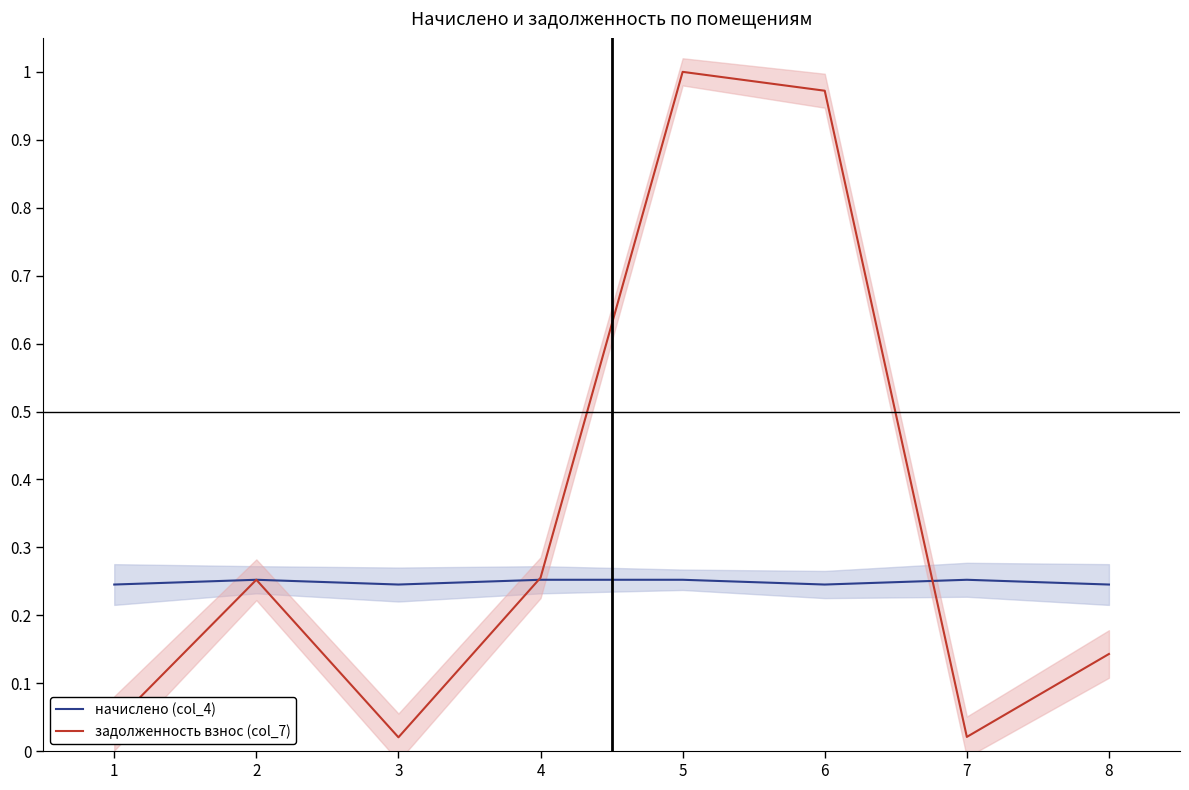

What is the sum of all задолженность взнос (col_7) values?

2.7